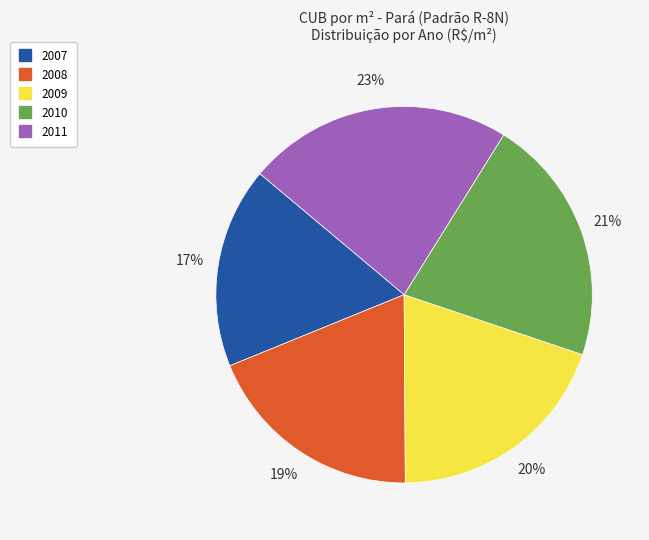

What is the smallest slice in the pie chart?

2007